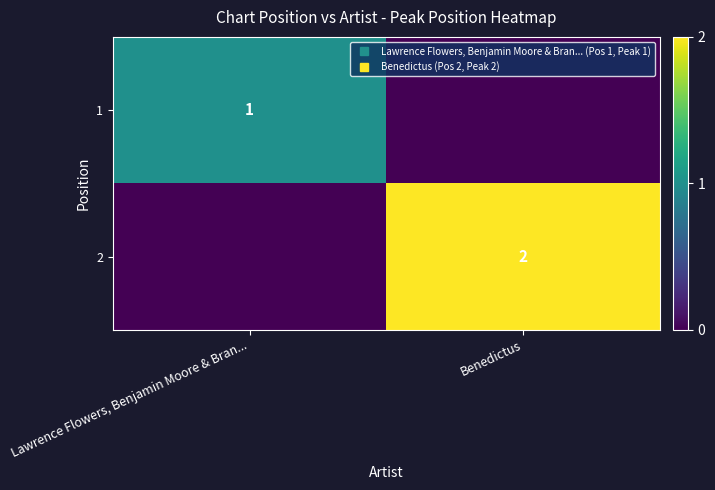

Which category has the lowest value in the 2 series?

Lawrence Flowers, Benjamin Moore & Bran...